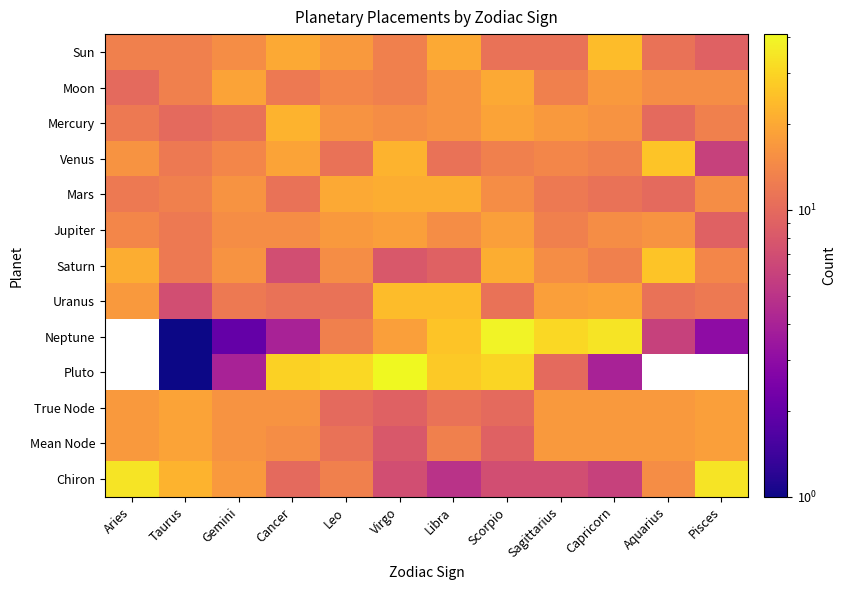

What is the sum of the Mars values at Capricorn and Gemini?

27.0